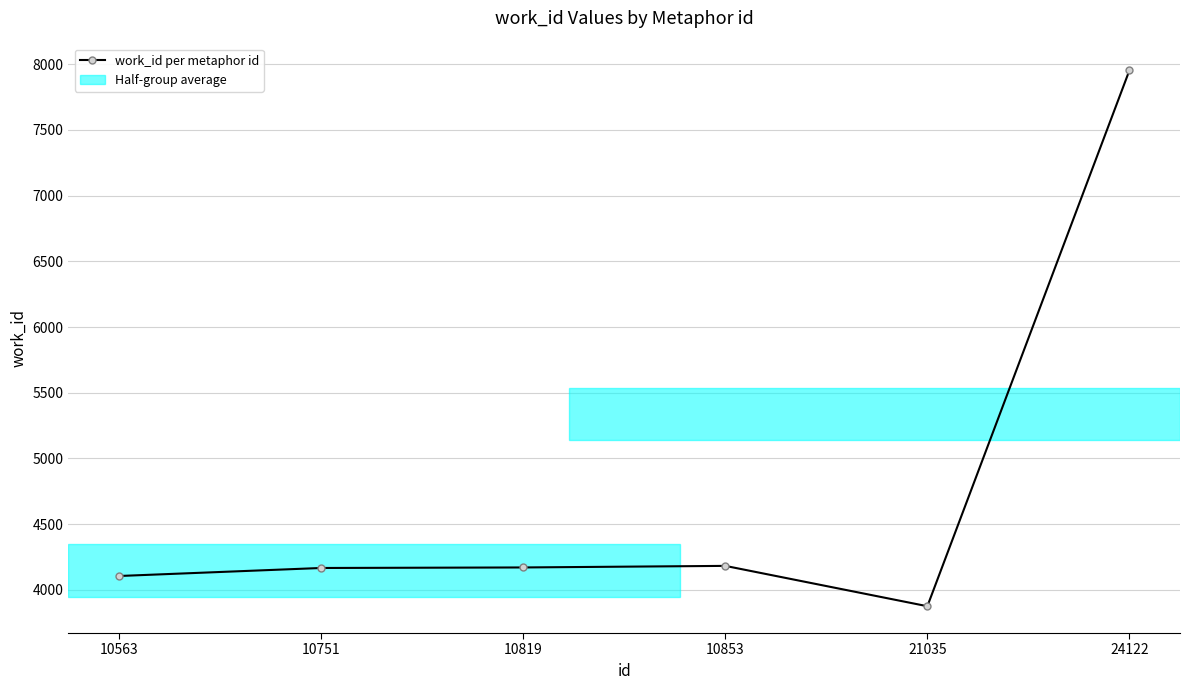

How many lines are shown in the chart?

1